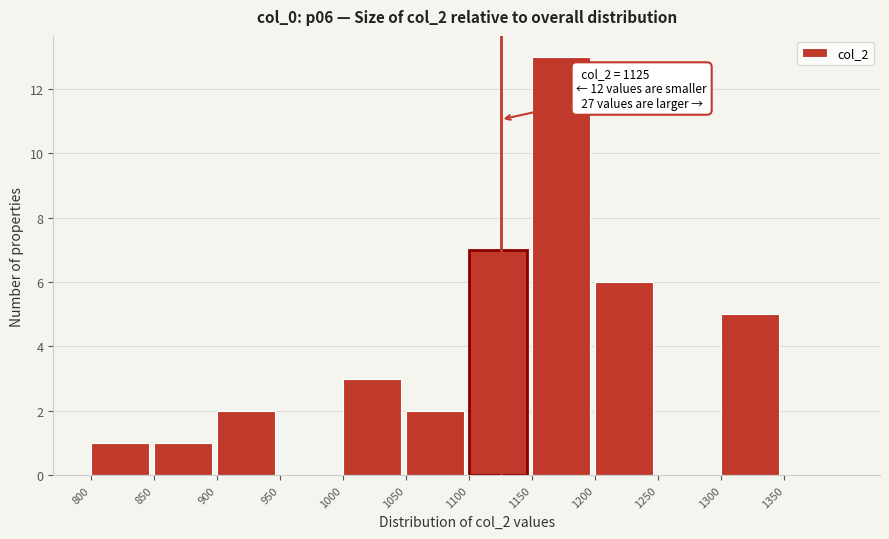

Which range on the x-axis has the tallest bar?

1150 to 1200